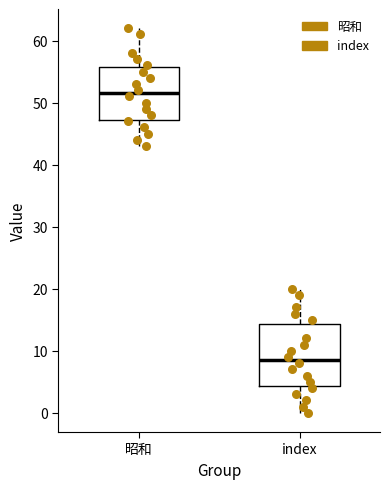

Which box's median line is the lowest?

index